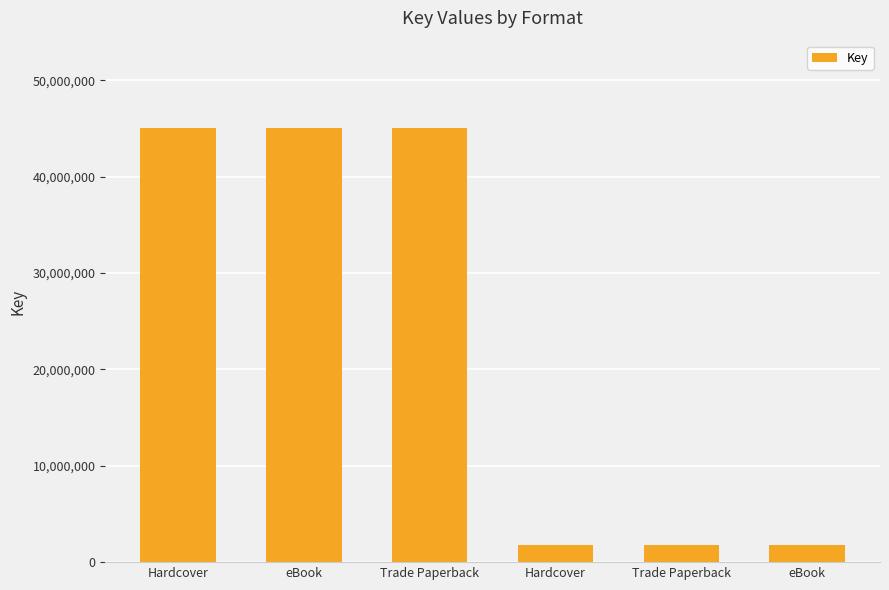

What is the label of the 5th bar from the right?

eBook